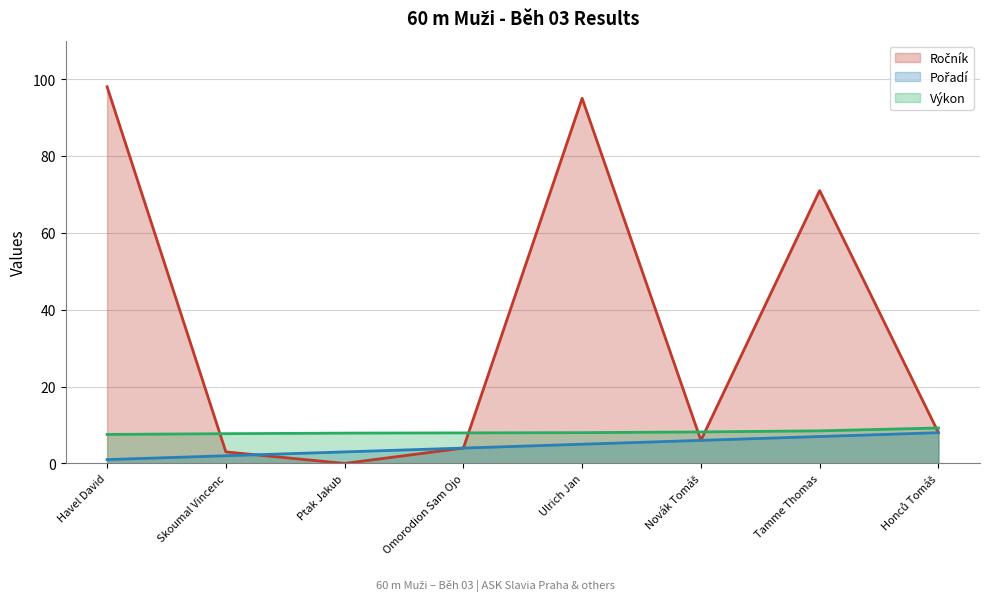

Rank the series by their maximum value, from highest to lowest.

Ročník, Výkon, Pořadí